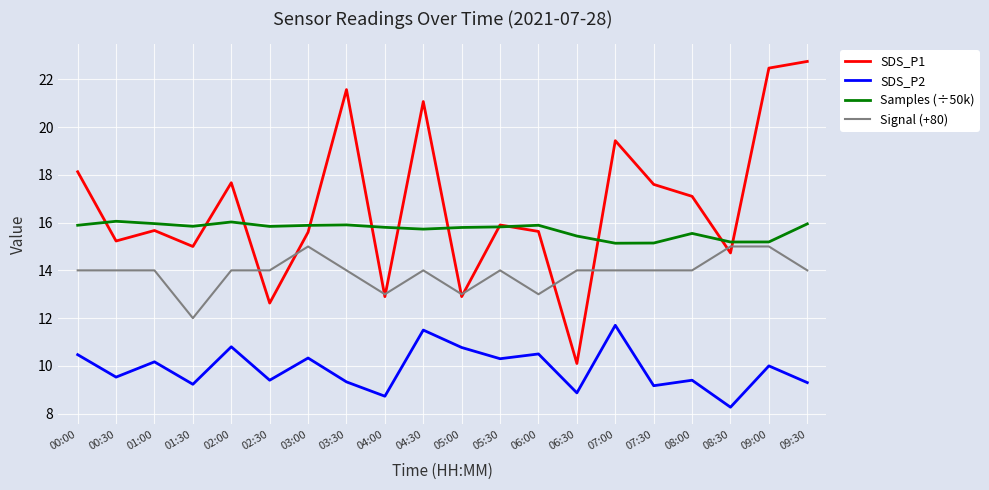

Between which two adjacent categories do Signal (+80) and SDS_P1 first intersect?

02:00 and 02:30